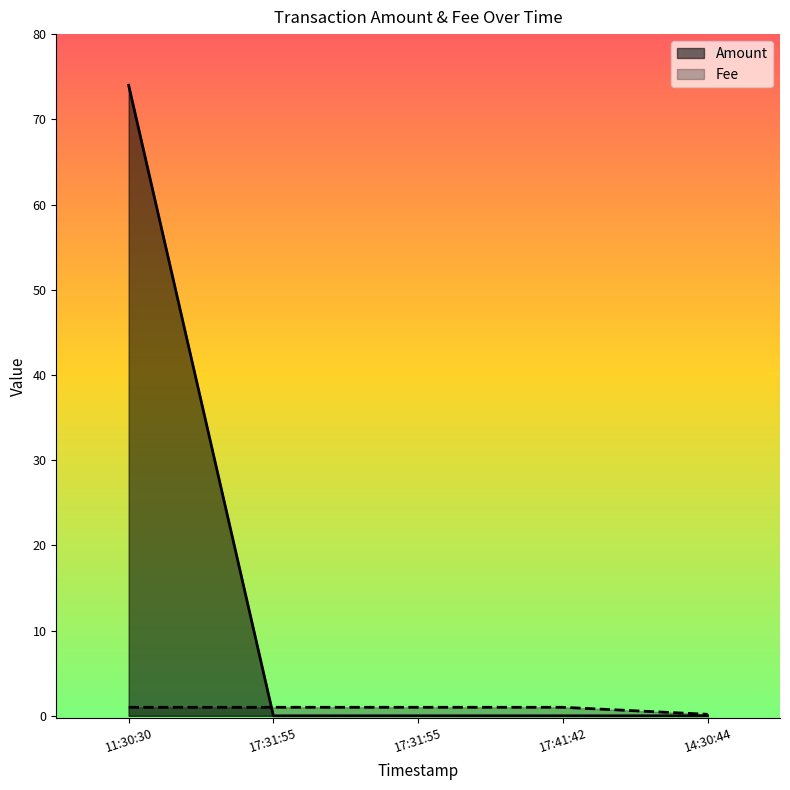

The value of Fee at 17:41:42 is 1.0. True or false?

True